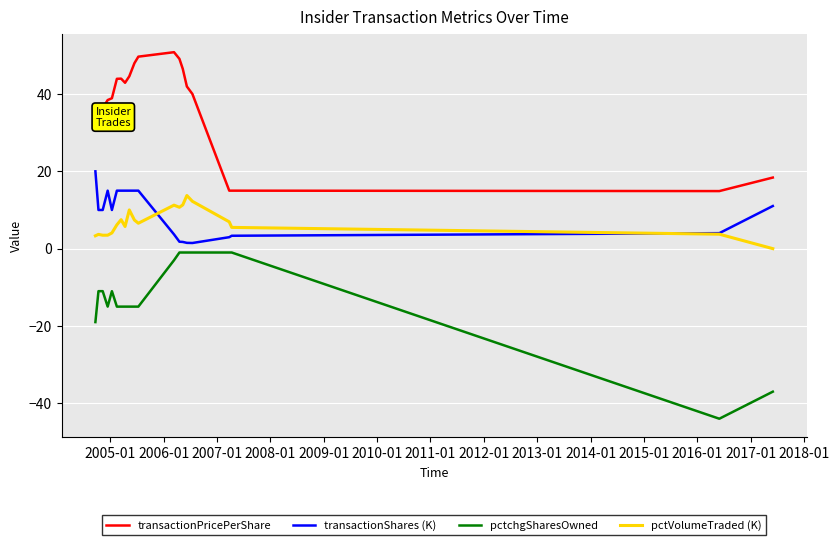

True or false: pctchgSharesOwned and transactionShares (K) intersect in this chart.

False